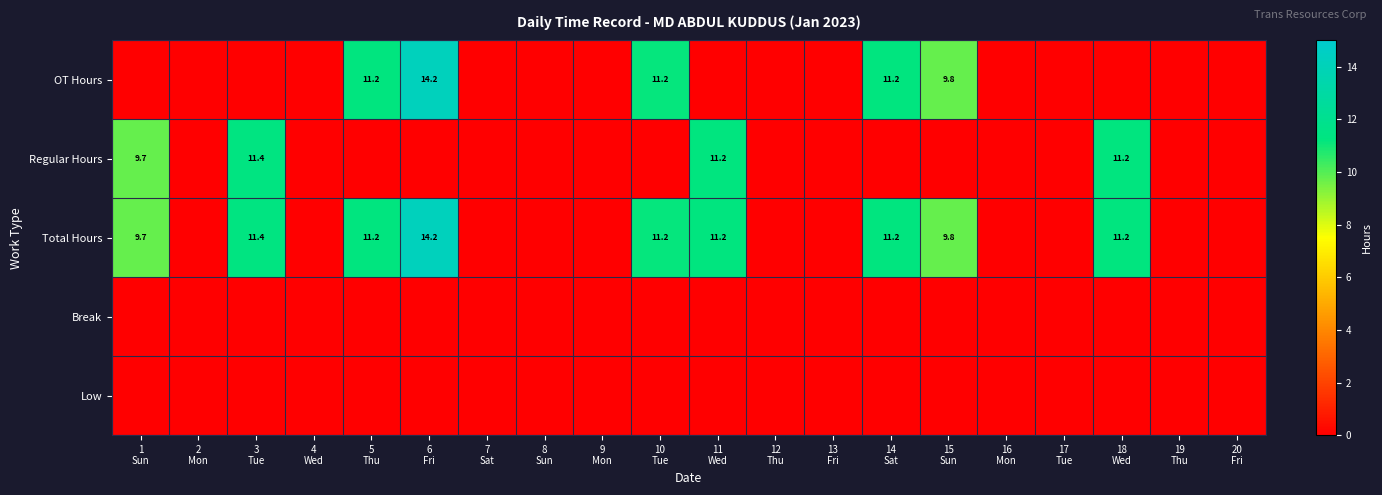

The OT Hours series shows 6.1 at 13 Fri. True or false?

False